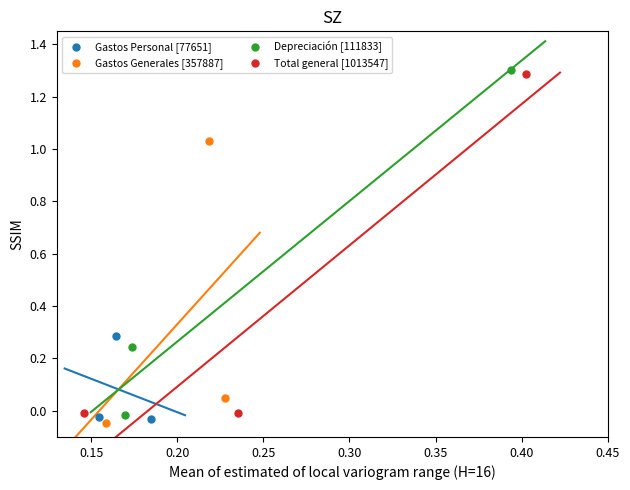

What are all the series names shown in the legend?

Gastos Personal [77651], Gastos Generales [357887], Depreciación [111833], Total general [1013547]